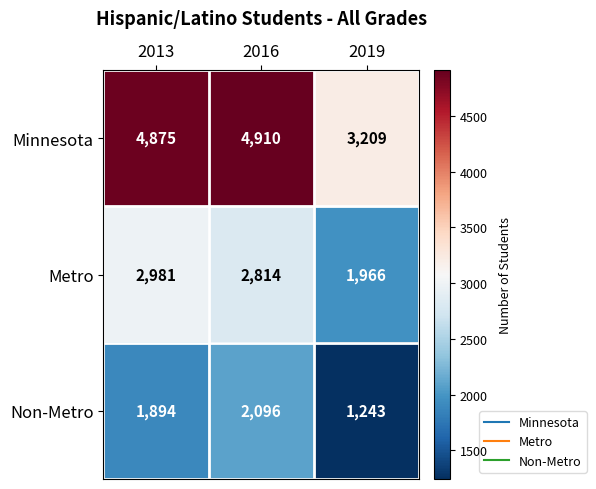

List the labels in order of Minnesota value, largest first.

2016, 2013, 2019